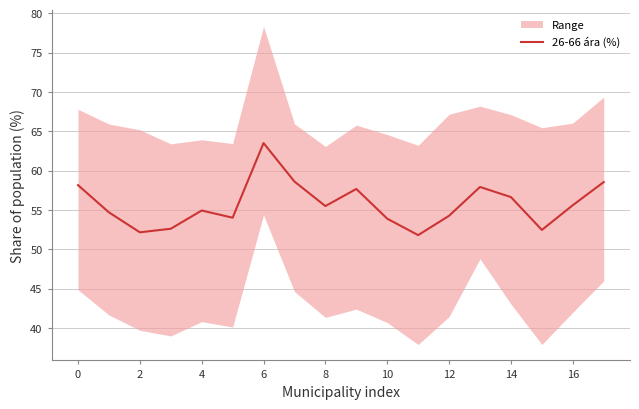

The value of 26-66 ára (%) at 10 is 53.9. True or false?

True